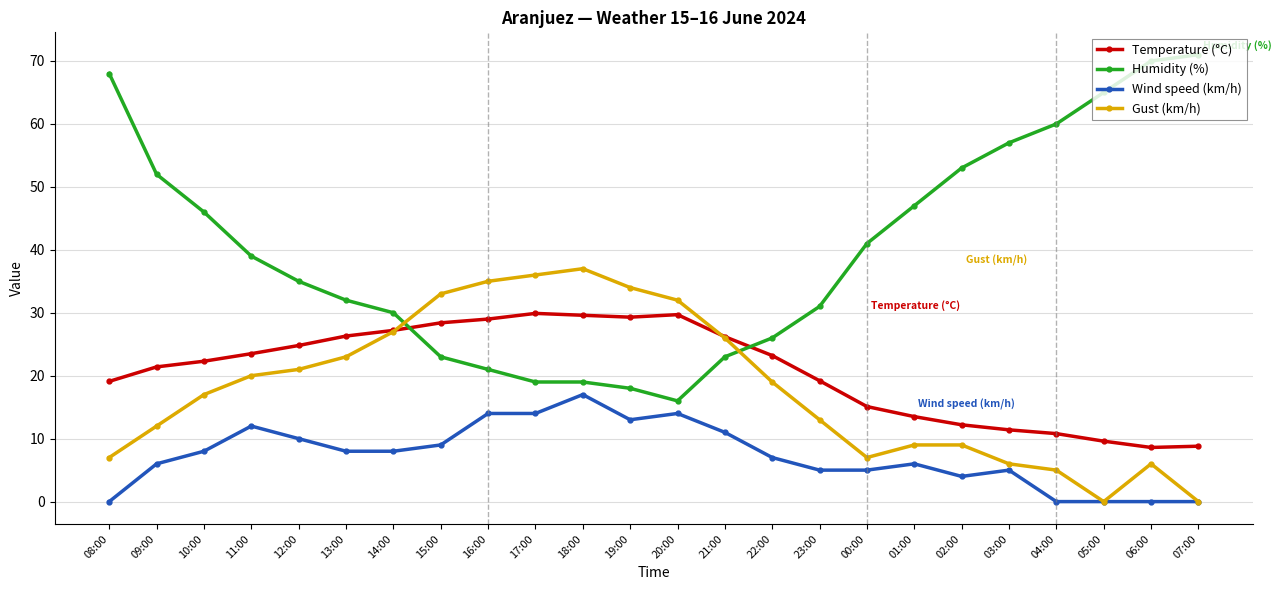

What is the difference between the maximum and minimum values in the Gust (km/h) series?

37.0